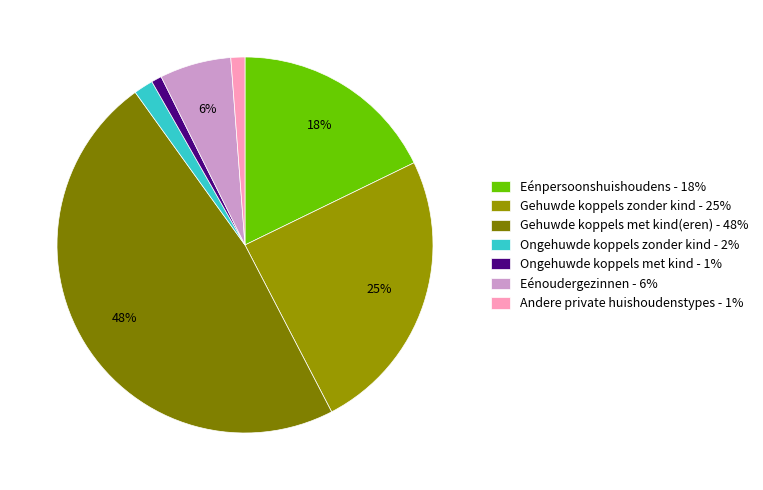

How much of the chart is everything except Ongehuwde koppels met kind?

99.1%